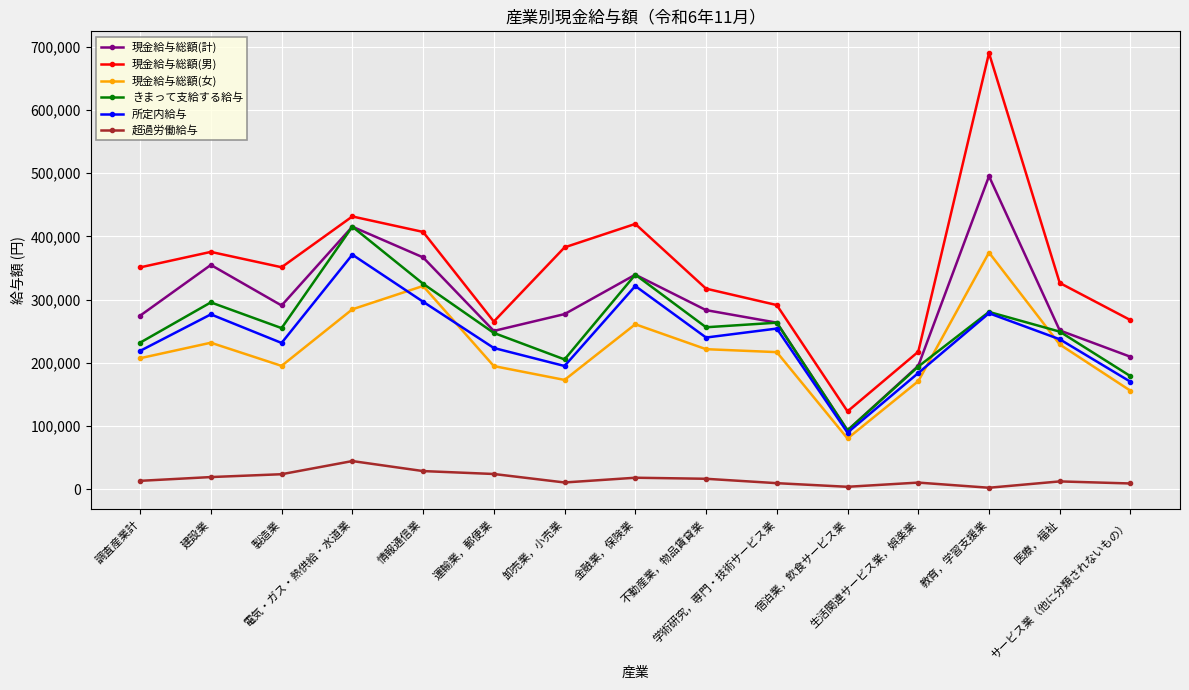

Which series has the largest total across all categories?

現金給与総額(男)